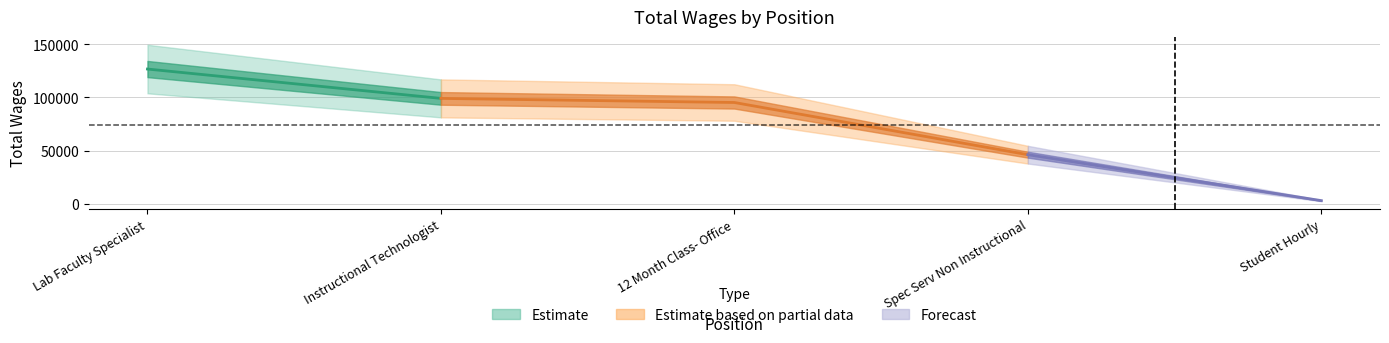

How many data points does each series have?

5